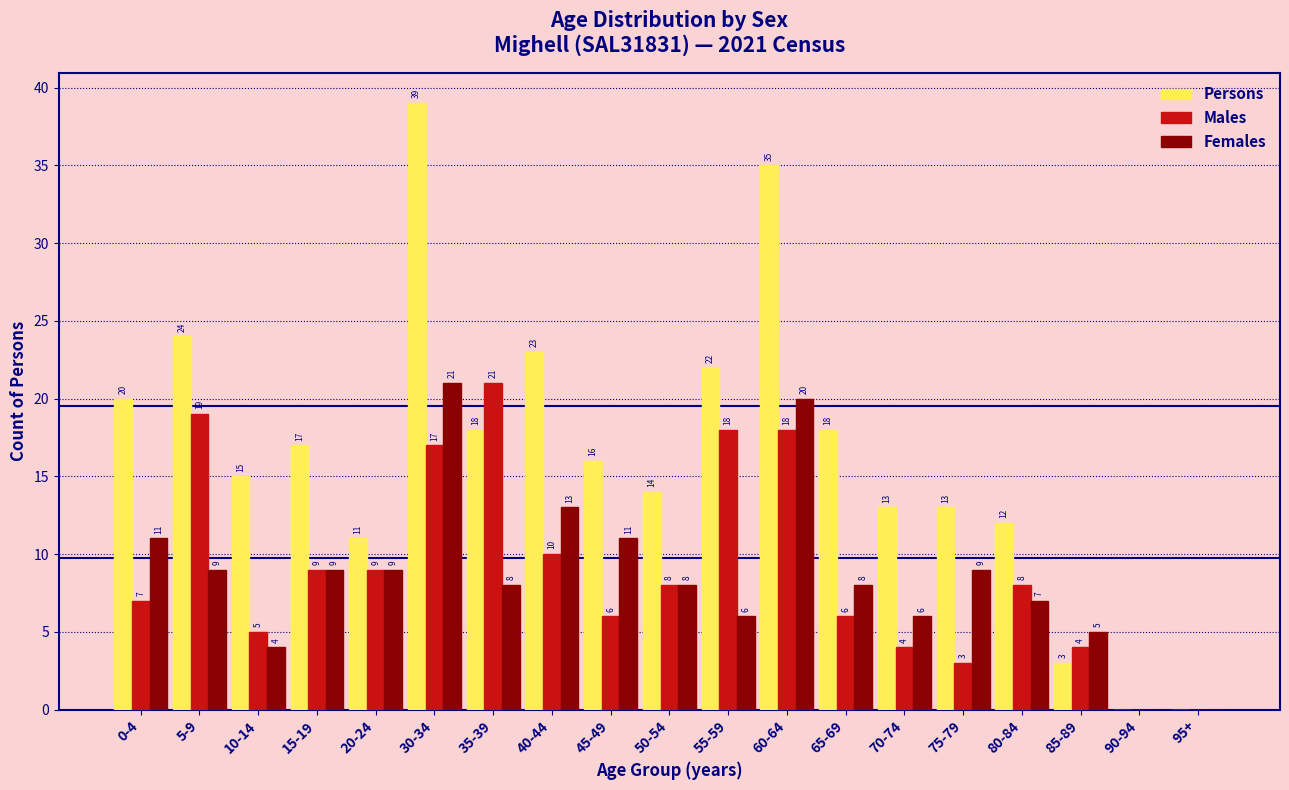

Reading left to right, list all the values displayed in this chart.

Persons: 0-4=20	5-9=24	10-14=15	15-19=17	20-24=11	30-34=39	35-39=18	40-44=23	45-49=16	50-54=14	55-59=22	60-64=35	65-69=18	70-74=13	75-79=13	80-84=12	85-89=3	90-94=0	95+=0
Males: 0-4=7	5-9=19	10-14=5	15-19=9	20-24=9	30-34=17	35-39=21	40-44=10	45-49=6	50-54=8	55-59=18	60-64=18	65-69=6	70-74=4	75-79=3	80-84=8	85-89=4	90-94=0	95+=0
Females: 0-4=11	5-9=9	10-14=4	15-19=9	20-24=9	30-34=21	35-39=8	40-44=13	45-49=11	50-54=8	55-59=6	60-64=20	65-69=8	70-74=6	75-79=9	80-84=7	85-89=5	90-94=0	95+=0